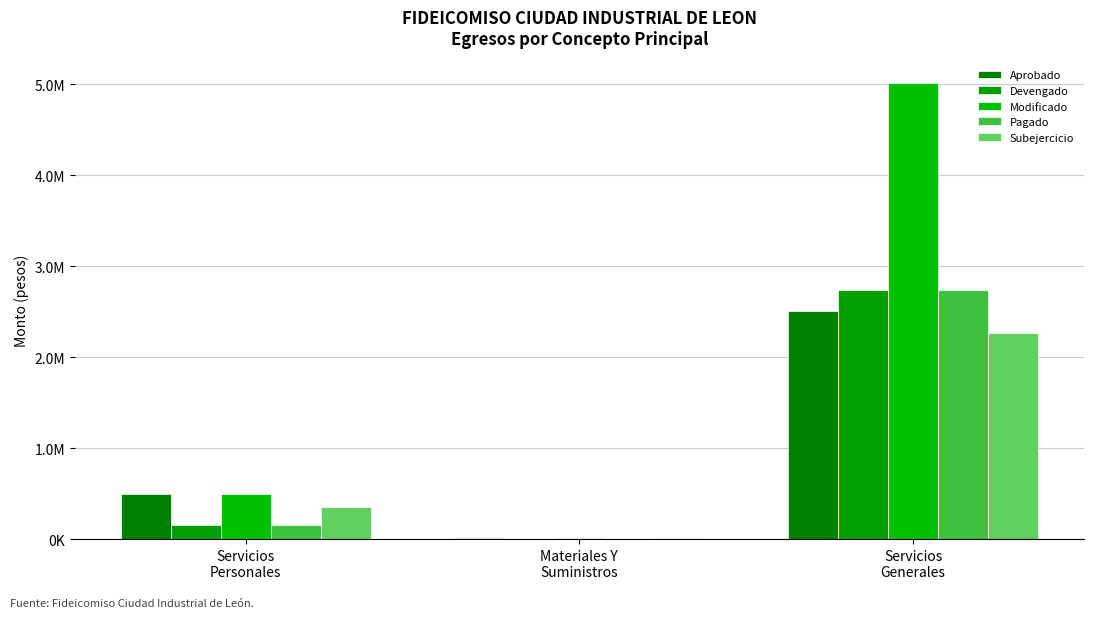

Between Materiales Y
Suministros and Servicios
Generales, which series saw the biggest shift?

Modificado